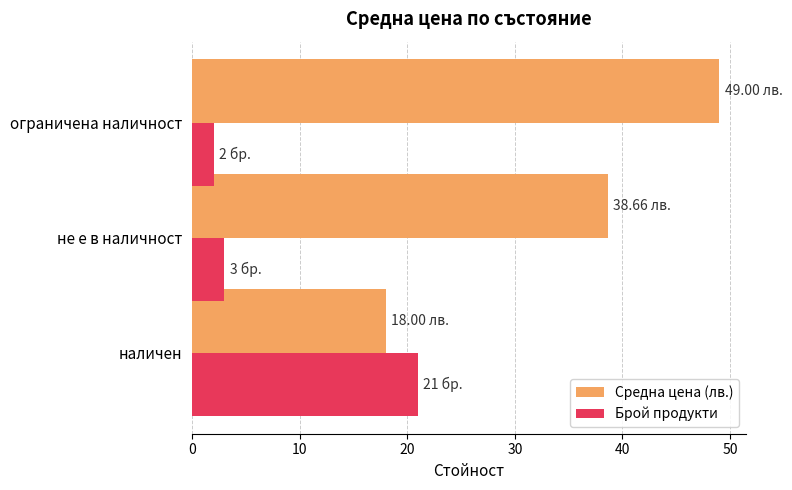

List the series in order of their peak value, lowest first.

Брой продукти, Средна цена (лв.)